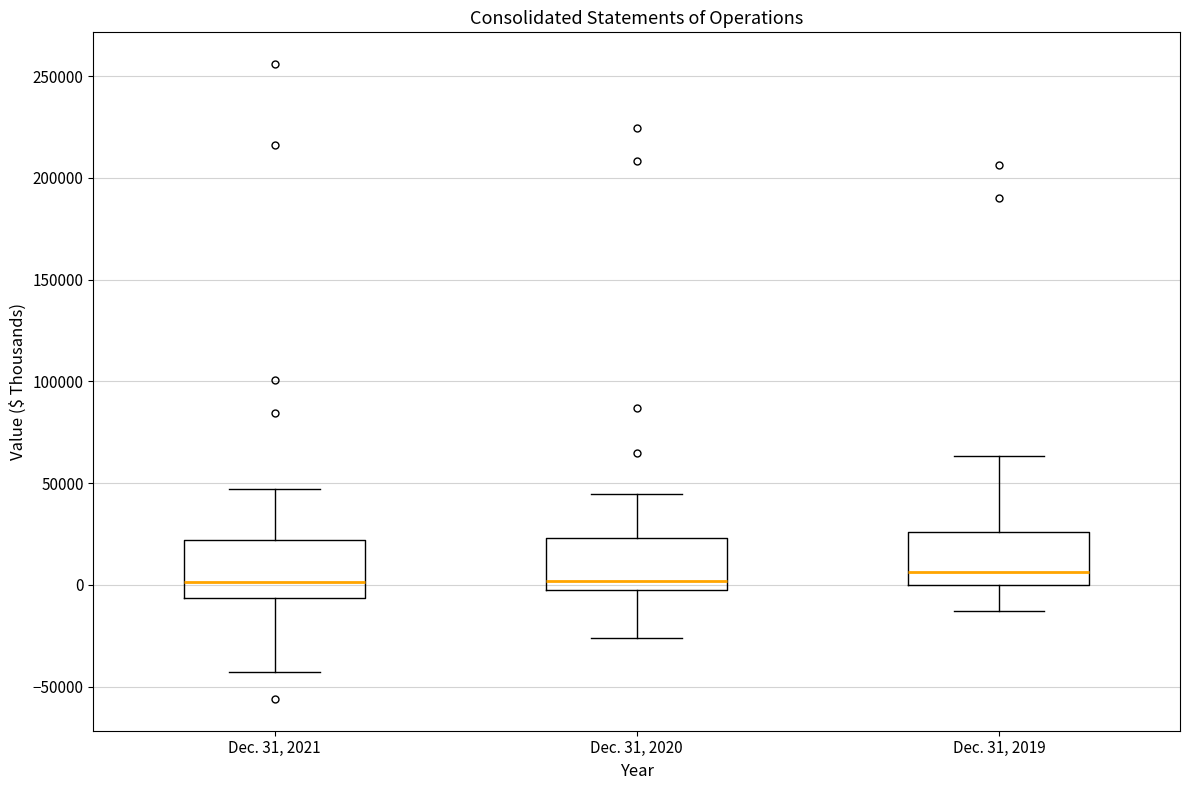

Where is the lower edge of the box for Dec. 31, 2019 on the y-axis? The values are not printed on the chart, so give them approximately, as read against the axis.

0